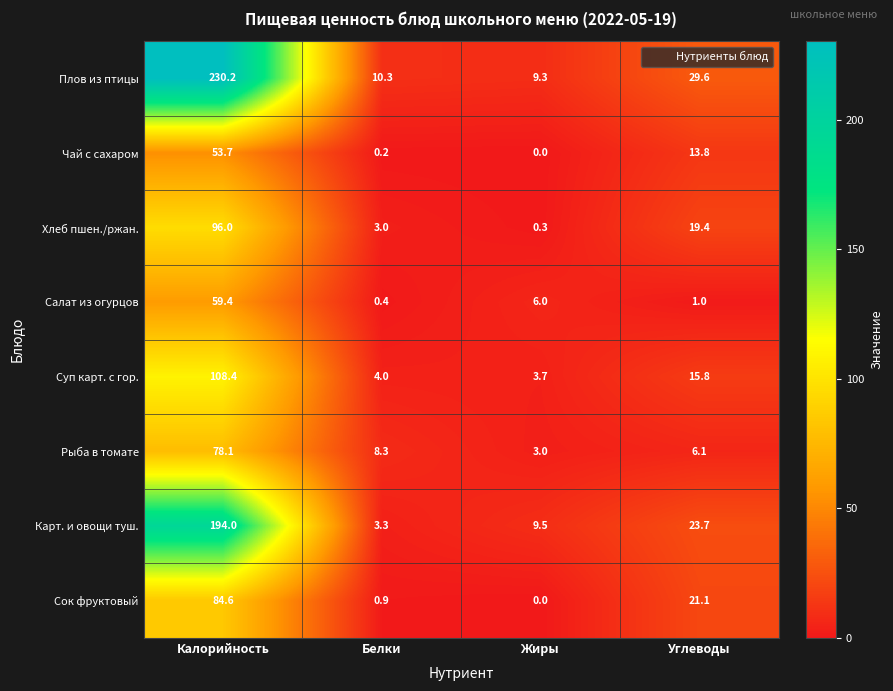

The value of Рыба в томате at Калорийность is 108.6. True or false?

False